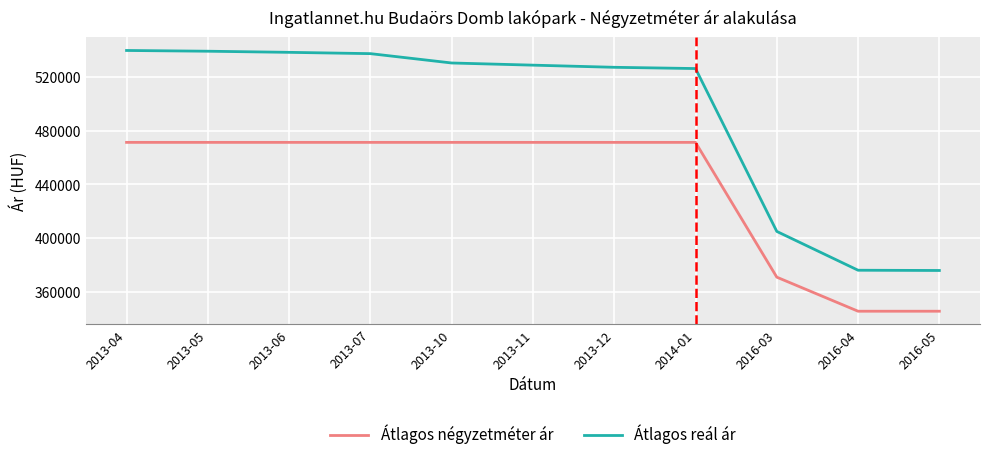

List the series in order of their overall mean, lowest first.

Átlagos négyzetméter ár, Átlagos reál ár